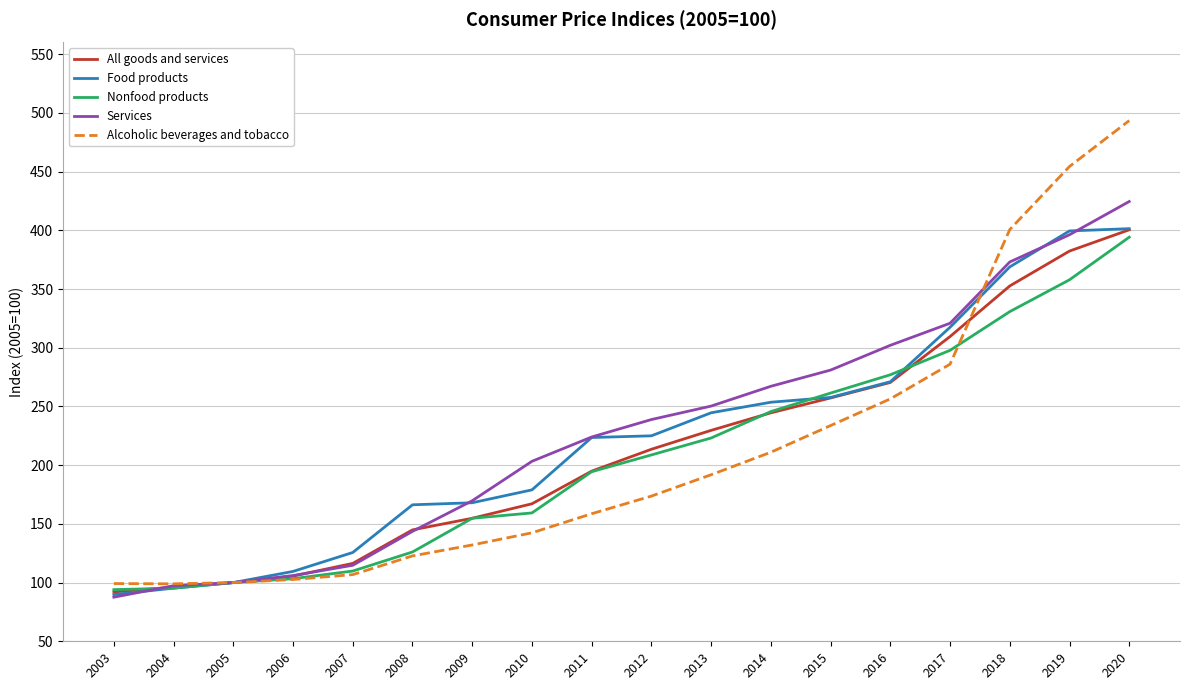

What is the highest value of the Alcoholic beverages and tobacco series?

493.5